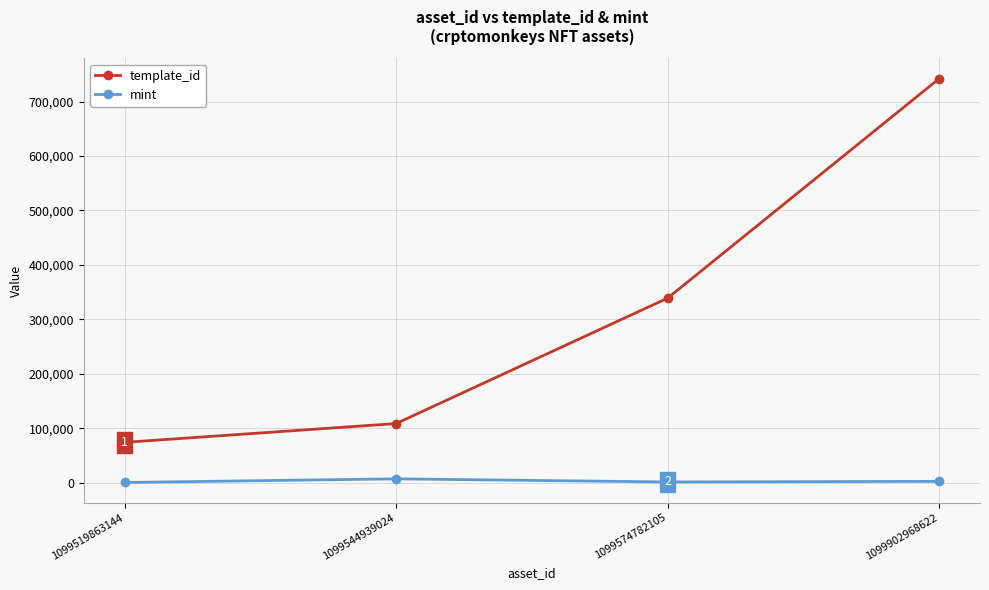

Rank the series by their maximum value, from lowest to highest.

mint, template_id